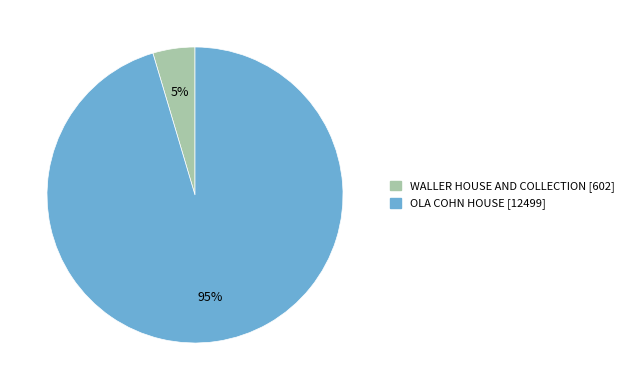

Combined, do WALLER HOUSE AND COLLECTION and OLA COHN HOUSE account for over 50%?

Yes